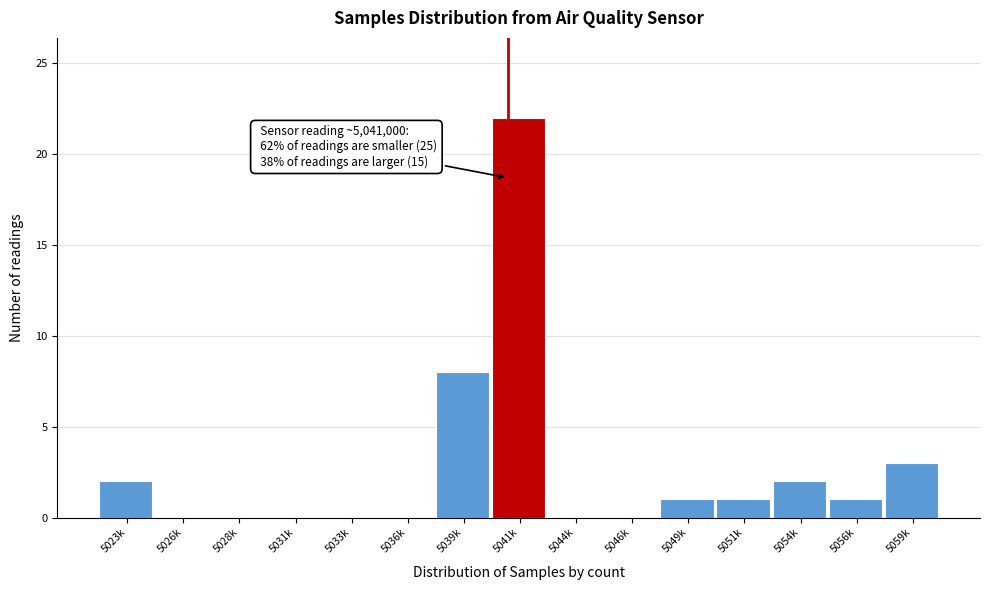

Reading right to left, what are all the values shown in this chart?

5059k=3	5056k=1	5054k=2	5051k=1	5049k=1	5046k=0	5044k=0	5041k=22	5039k=8	5036k=0	5033k=0	5031k=0	5028k=0	5026k=0	5023k=2